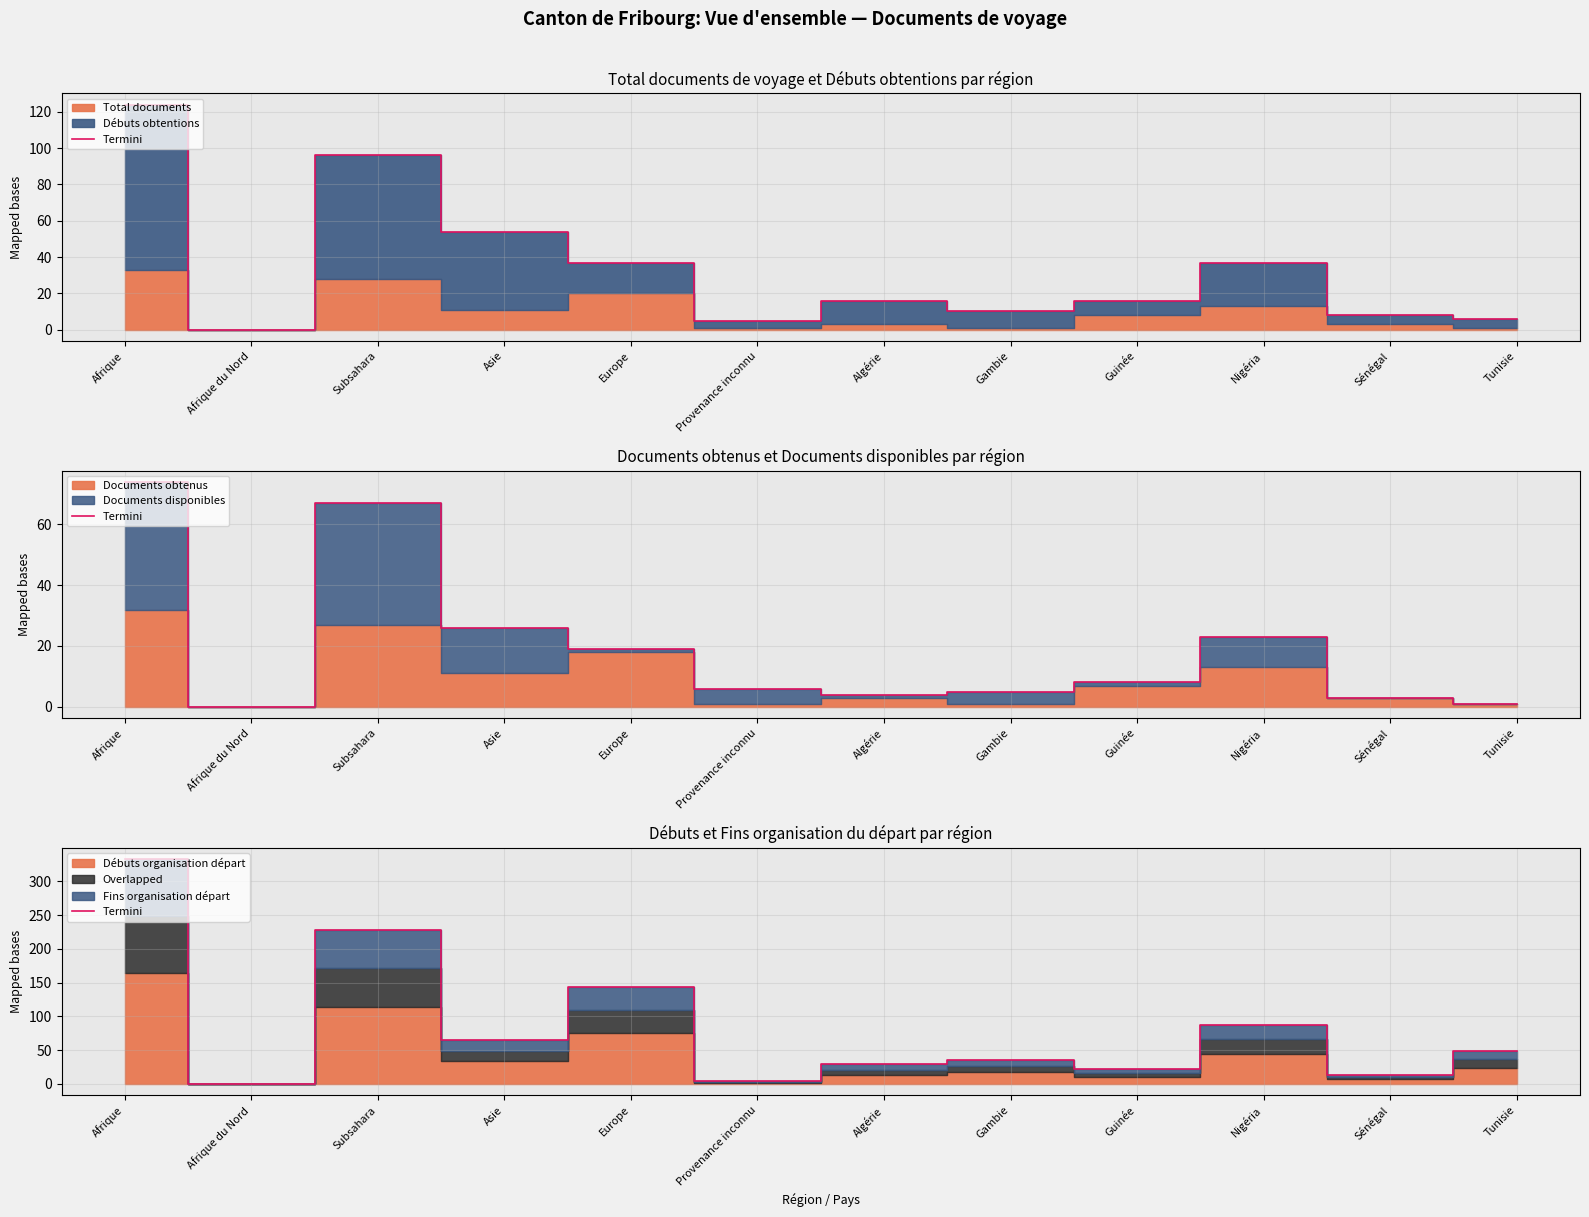

Reading left to right, list all the values displayed in this chart.

Afrique=333	Afrique du Nord=0	Subsahara=228	Asie=65	Europe=143	Provenance inconnu=4	Algérie=29	Gambie=36	Guinée=22	Nigéria=87	Sénégal=14	Tunisie=49